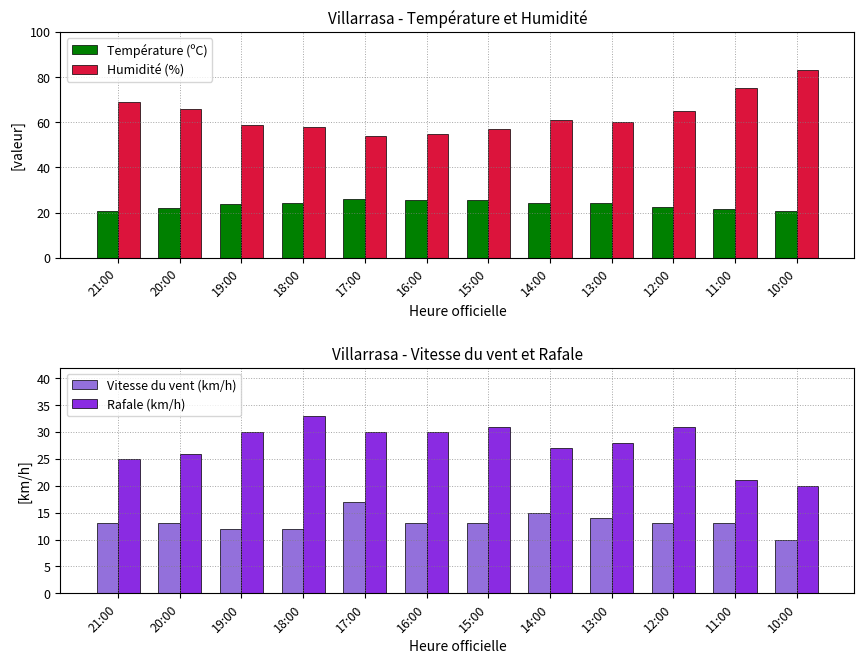

What position from the left is 18:00?

4